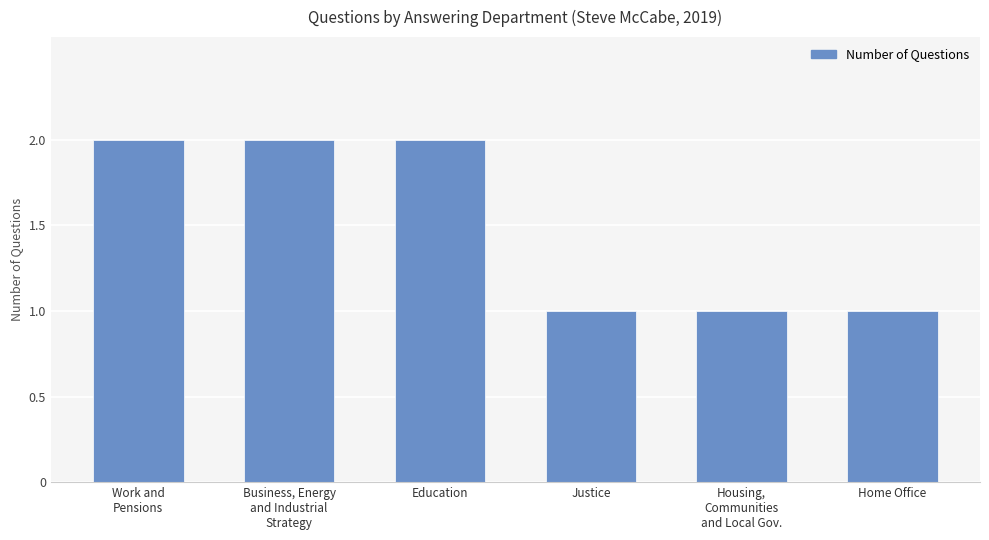

Count the values in the range 1 to 2.

6